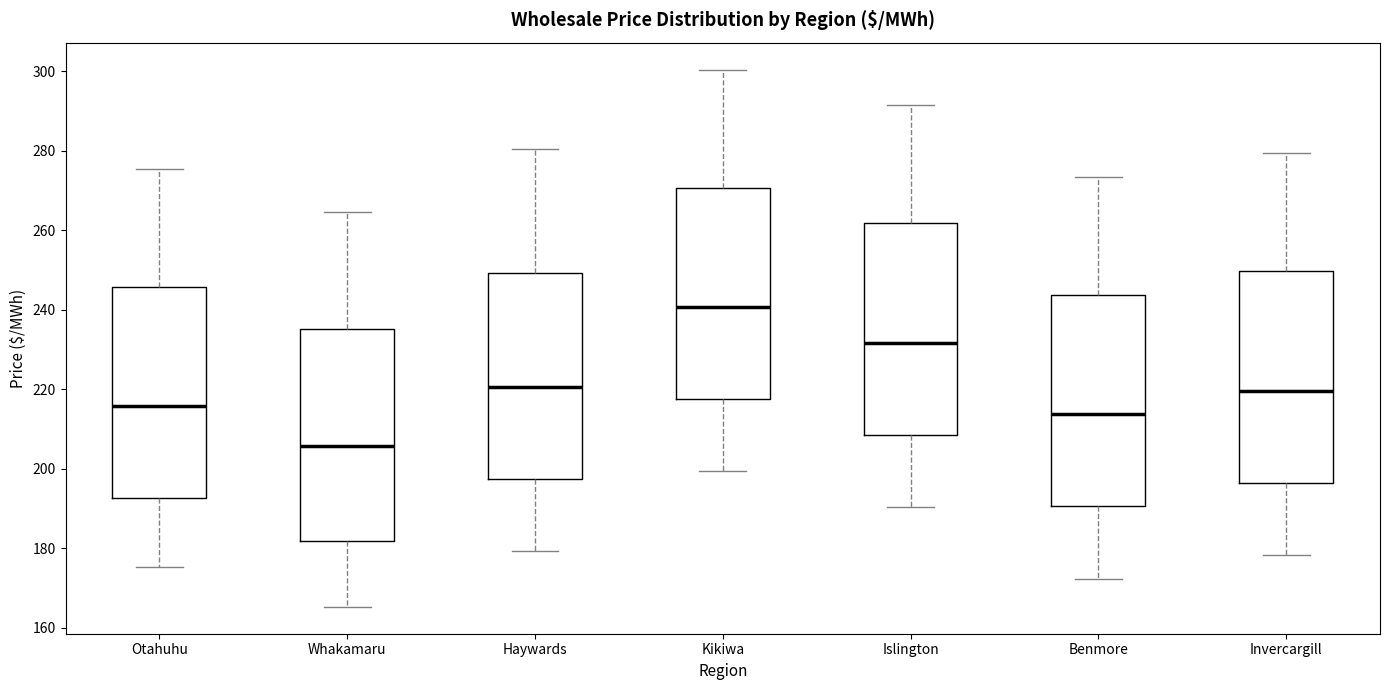

Where does the lower whisker of the box for Benmore end on the y-axis? The values are not printed on the chart, so give them approximately, as read against the axis.

172